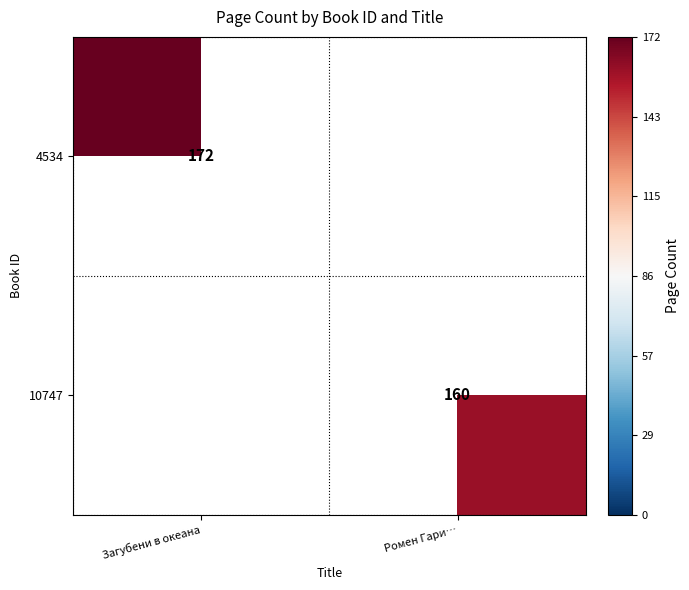

Count the number of categories in the chart.

2